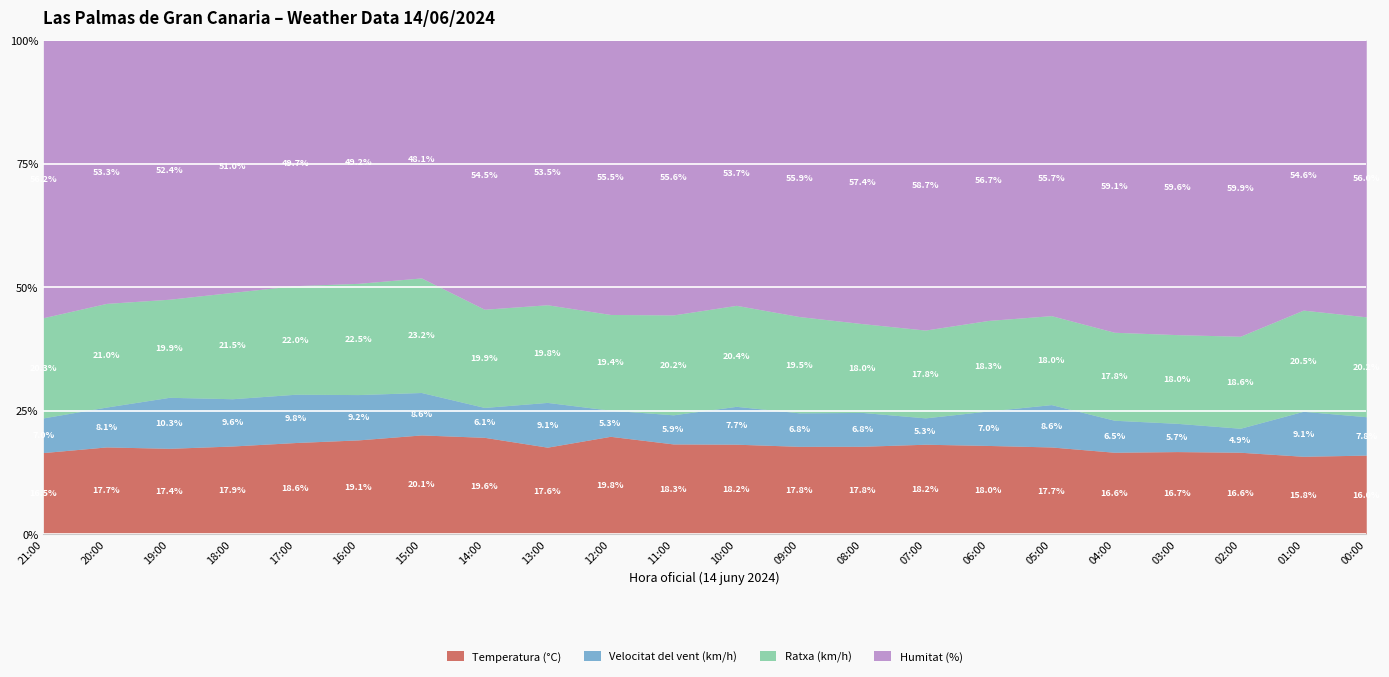

What are all the series names shown in the legend?

Temperatura (°C), Velocitat del vent (km/h), Ratxa (km/h), Humitat (%)